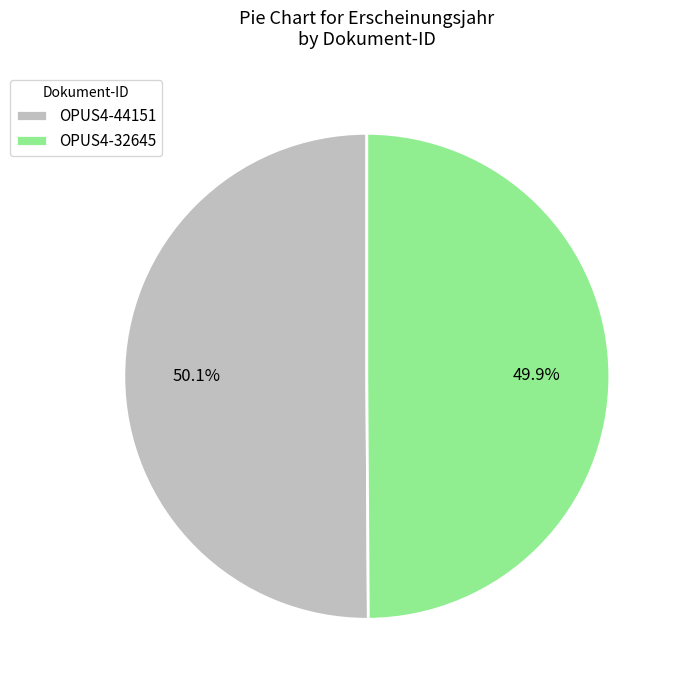

How much of the chart is everything except OPUS4-32645?

50.1%